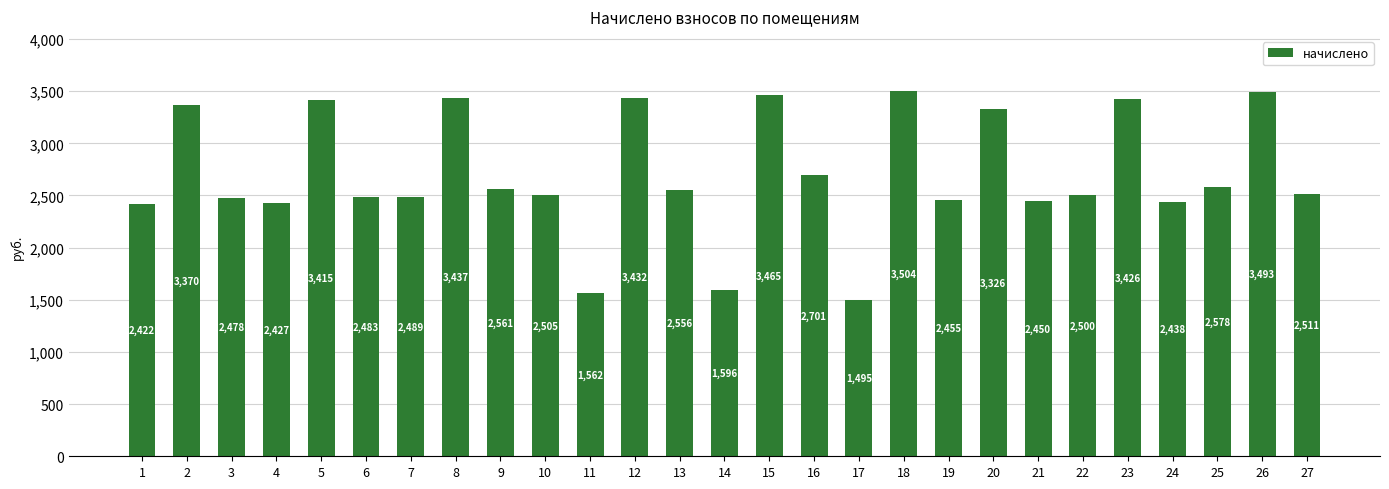

What is the sum of all values?

73075.7